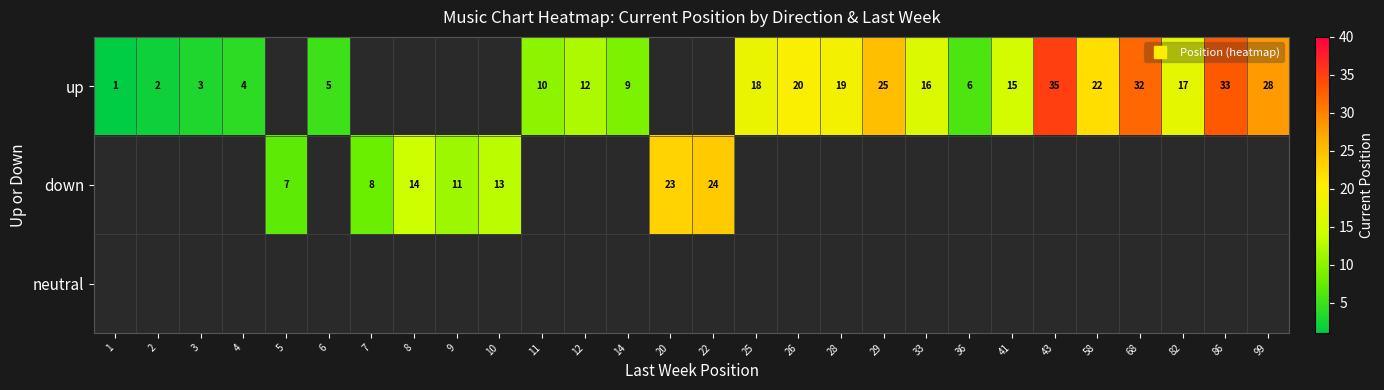

Which series has the widest spread of values?

up